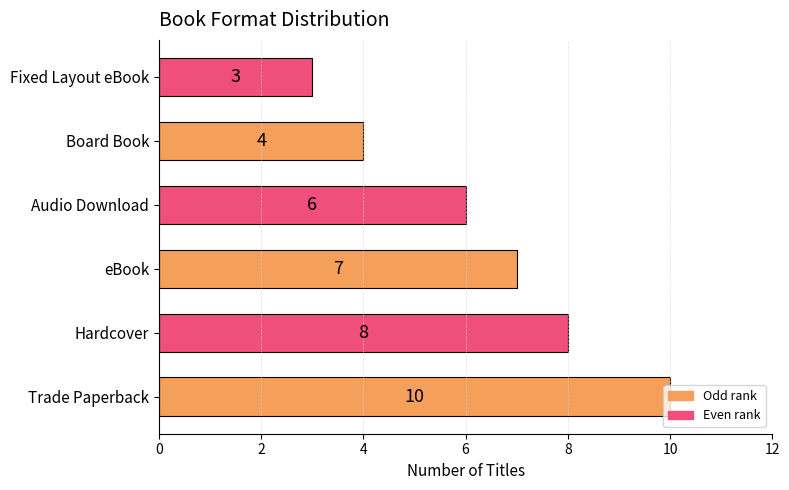

What is the sum of all values?

38